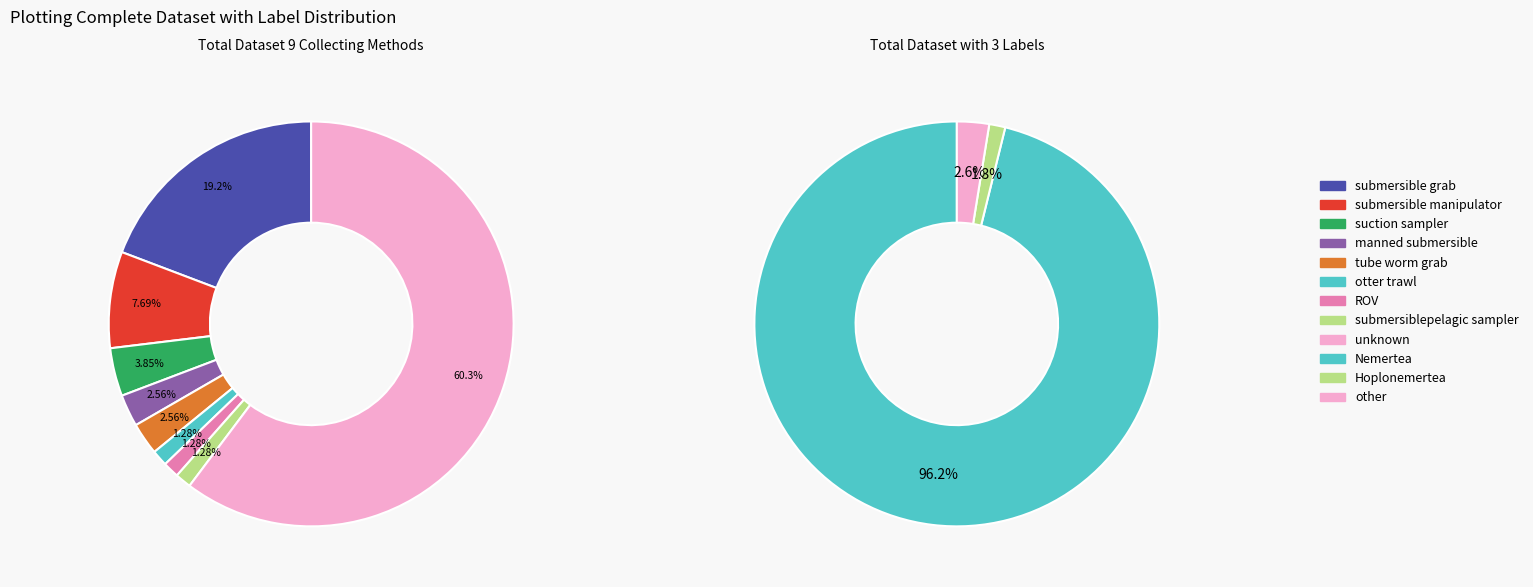

To the nearest percent, what portion does ROV represent?

1%